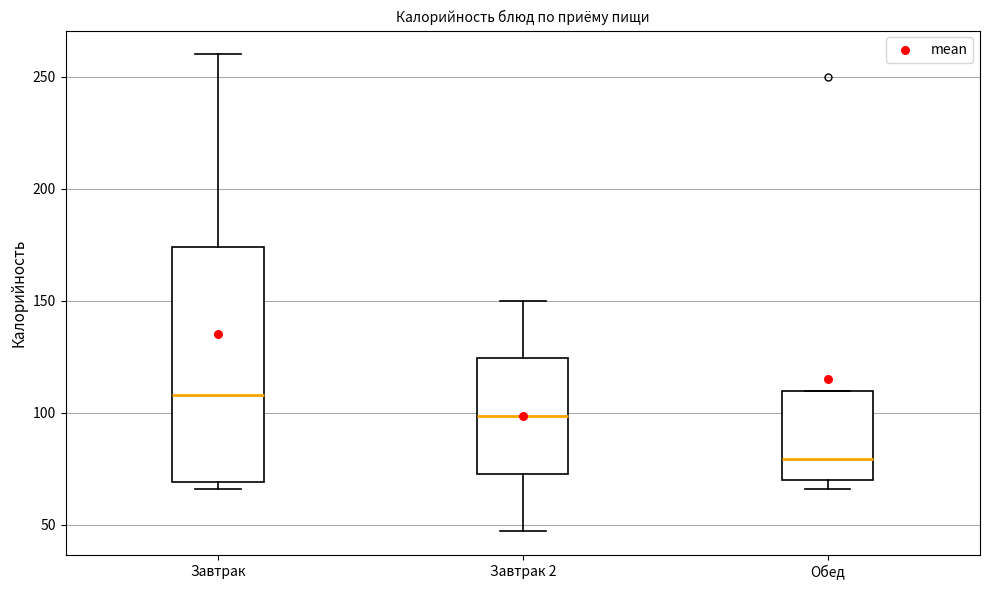

Where does the upper whisker of the box for Завтрак 2 end on the y-axis? The values are not printed on the chart, so give them approximately, as read against the axis.

150